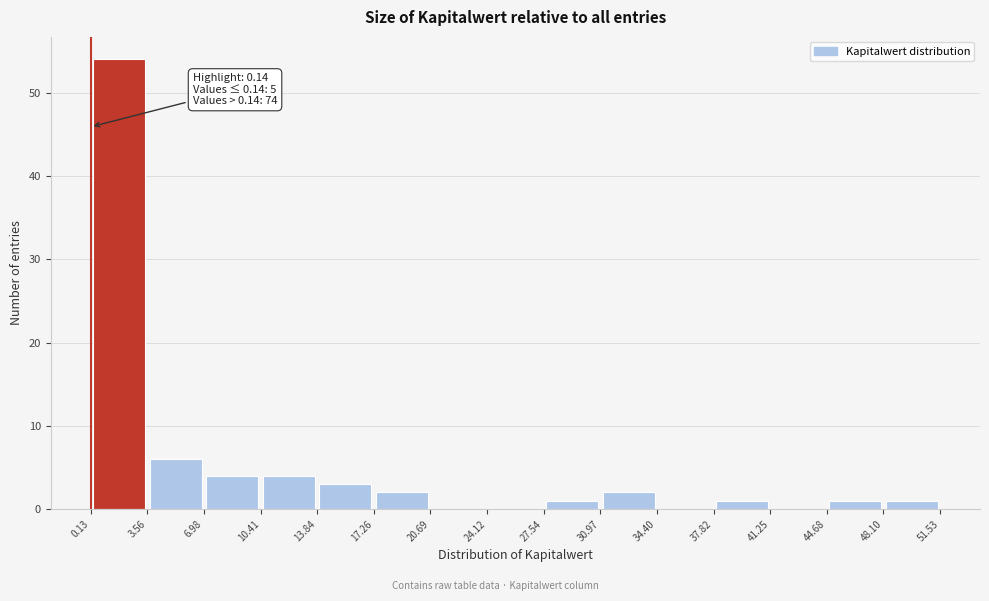

Over which range of the x-axis is the bar tallest?

0.13 to 3.56